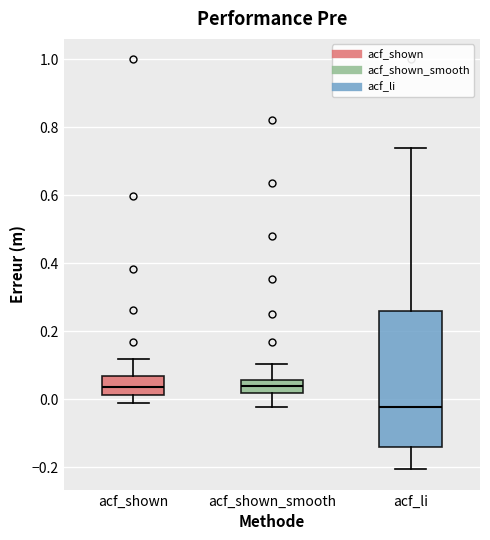

Which box's median line is the lowest?

acf_li